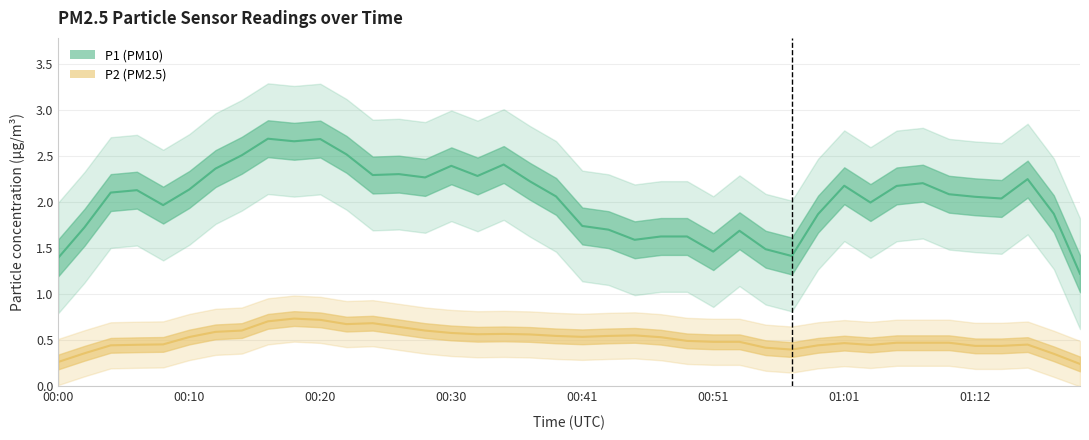

How many lines are shown in the chart?

2